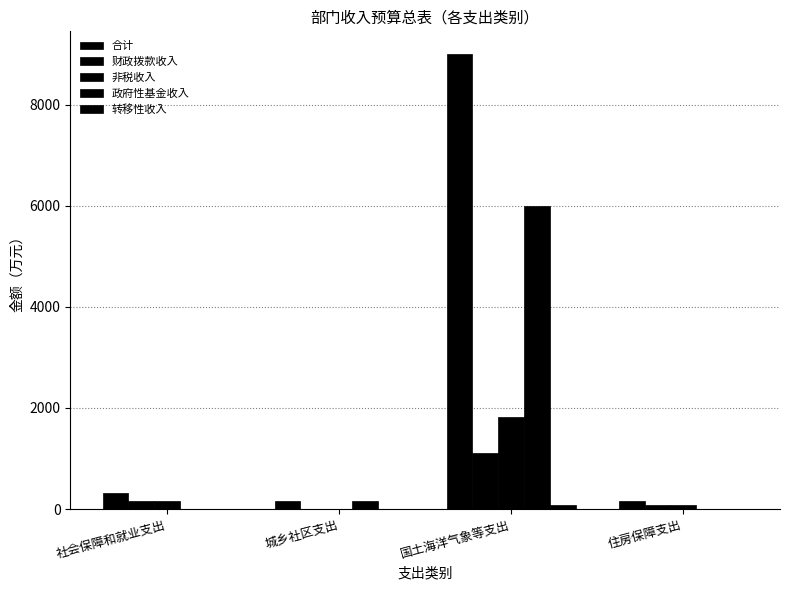

Are the bars grouped side by side (vs. stacked)?

Yes